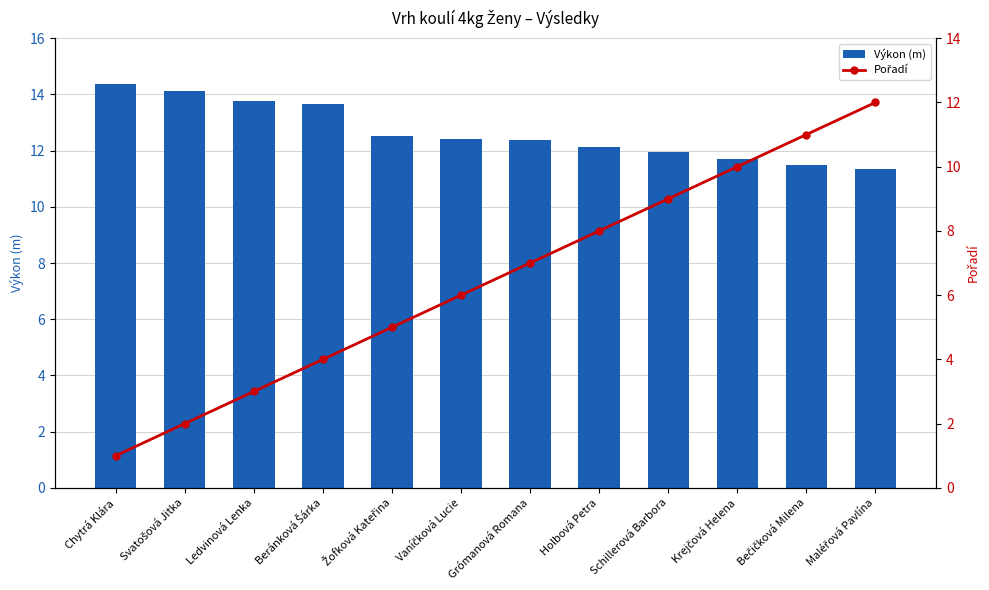

The value of Výkon (m) at Maléřová Pavlína is 11.3. True or false?

True